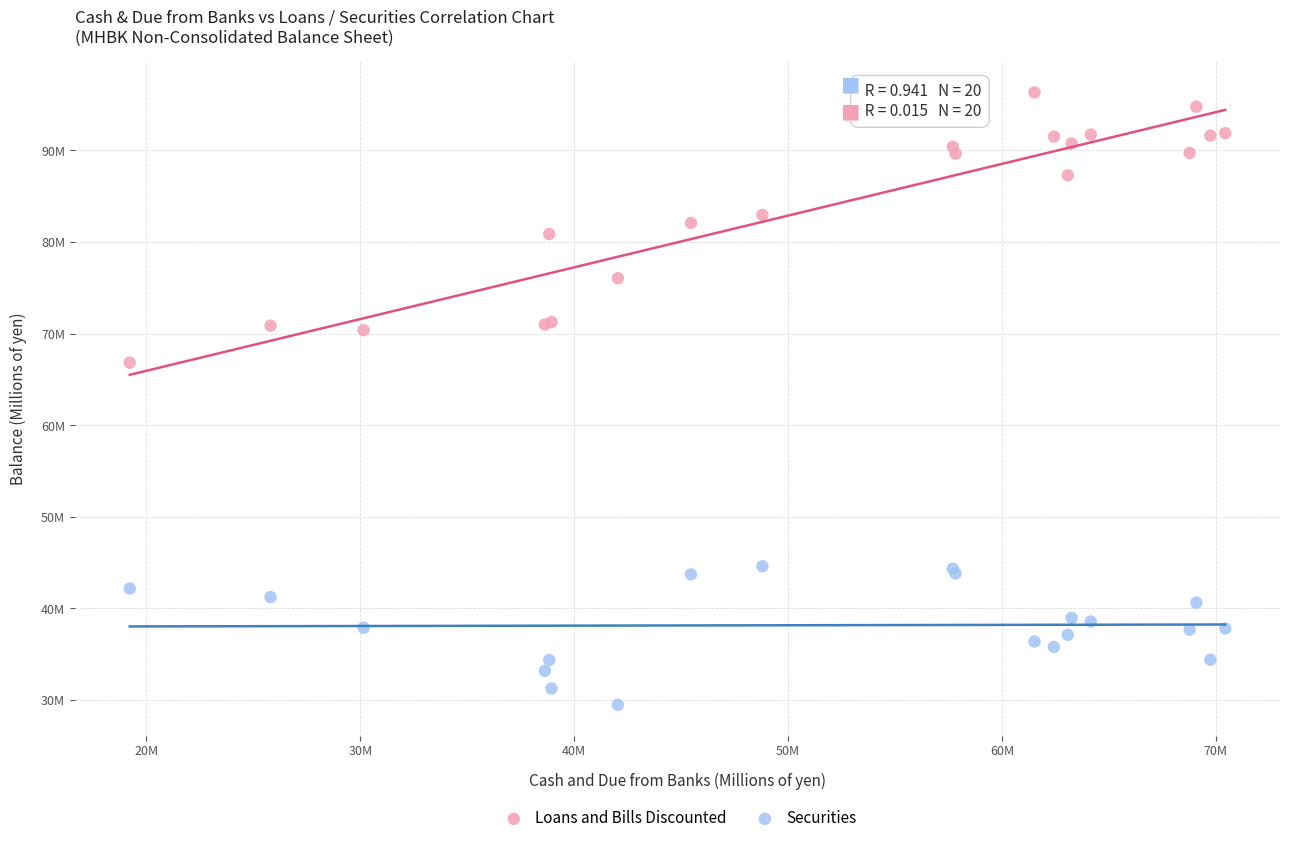

What are all the series names shown in the legend?

Loans and Bills Discounted, Securities